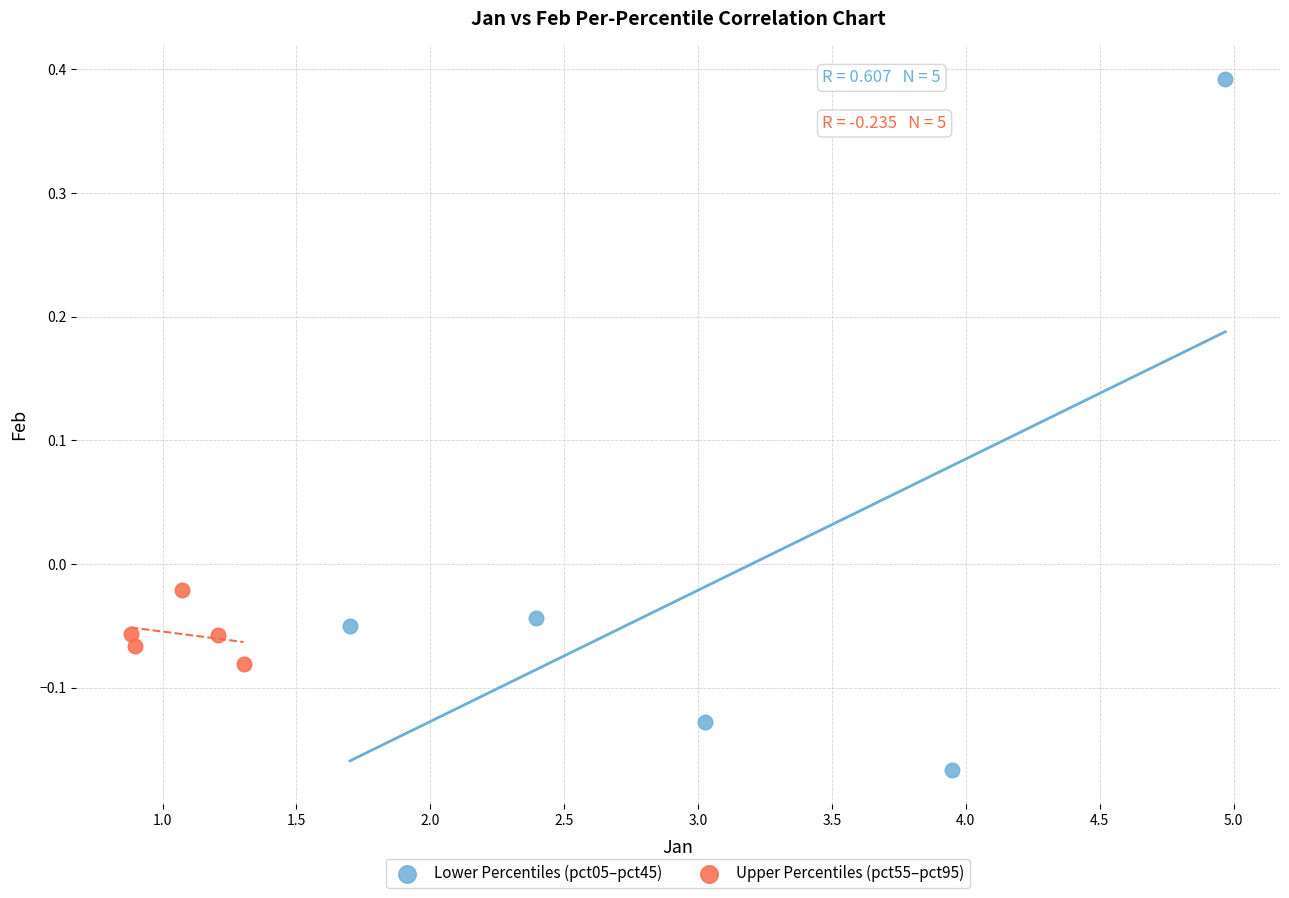

What are all the series names shown in the legend?

Lower Percentiles (pct05–pct45), Upper Percentiles (pct55–pct95)